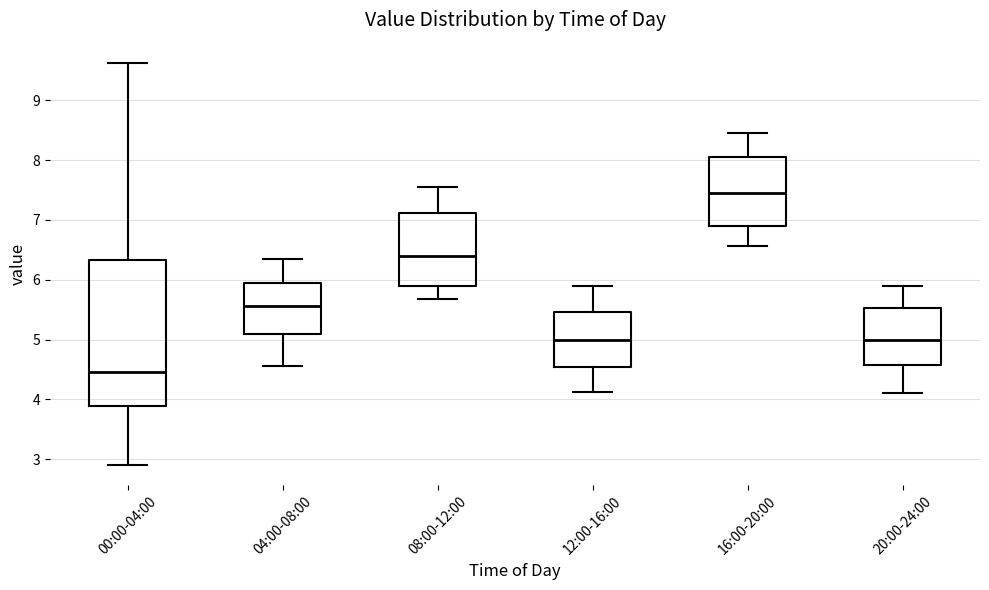

Reading left to right, transcribe this box plot: for each box, give where its median line is, the range the box spans, and where its two whiskers end, as read against the y-axis. The values are not printed on the chart, so give them approximately, as read against the axis.

00:00-04:00: median 4.5, box 3.9 to 6.3, whiskers 2.9 to 9.6
04:00-08:00: median 5.6, box 5.1 to 5.9, whiskers 4.6 to 6.3
08:00-12:00: median 6.4, box 5.9 to 7.1, whiskers 5.7 to 7.6
12:00-16:00: median 5.0, box 4.5 to 5.5, whiskers 4.1 to 5.9
16:00-20:00: median 7.5, box 6.9 to 8.1, whiskers 6.6 to 8.5
20:00-24:00: median 5.0, box 4.6 to 5.5, whiskers 4.1 to 5.9